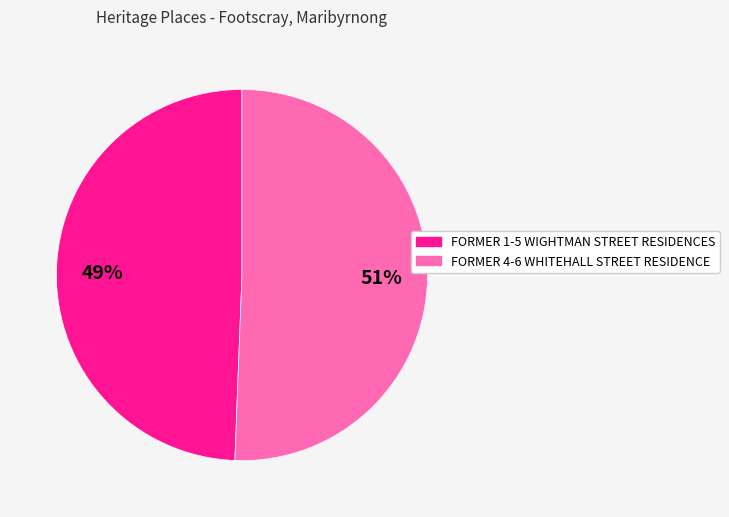

What percentage is the FORMER 4-6 WHITEHALL STREET RESIDENCE slice, to the nearest percent?

51%